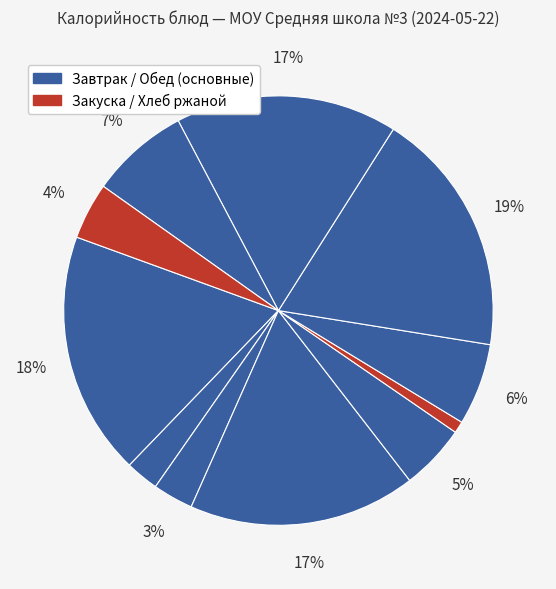

How many segments does this pie chart have?

11